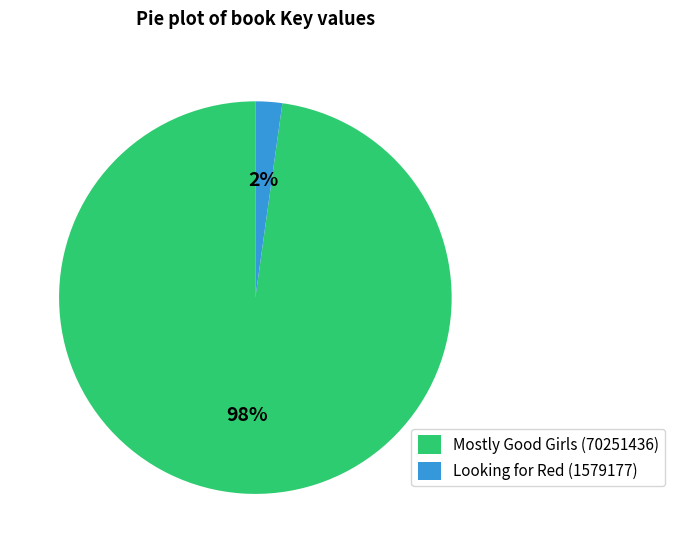

To the nearest percent, what is the difference between the Looking for Red (1579177) and Mostly Good Girls (70251436) slice percentages?

96%